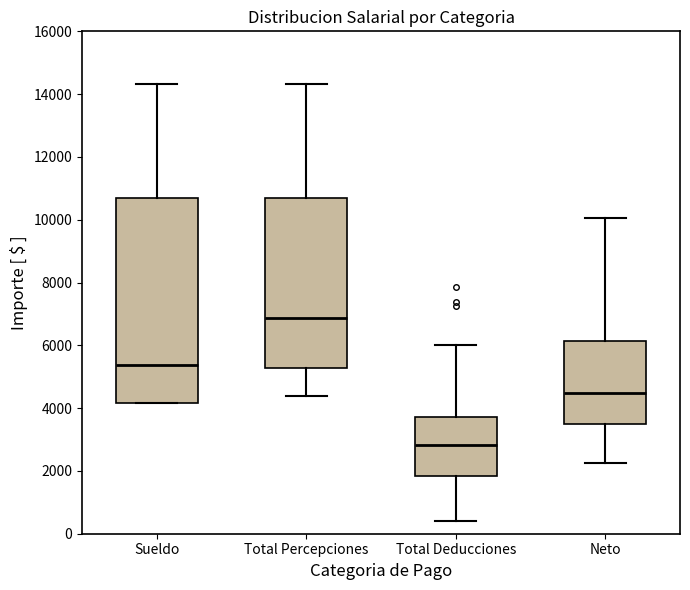

Reading left to right, read every box against the y-axis: the position of its median line, the range the box covers, and the ends of its whiskers. The values are not printed on the chart, so give them approximately, as read against the axis.

Sueldo: median 5400, box 4200 to 10600, whiskers 4200 to 14400
Total Percepciones: median 6800, box 5200 to 10600, whiskers 4400 to 14400
Total Deducciones: median 2800, box 1800 to 3800, whiskers 400 to 6000
Neto: median 4400, box 3400 to 6200, whiskers 2200 to 10000